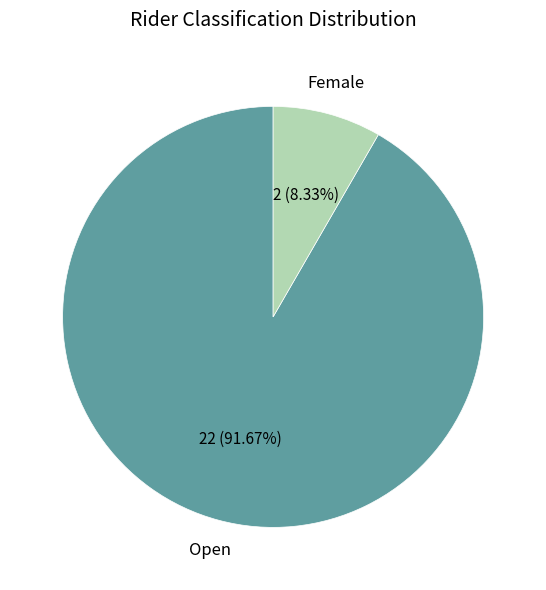

How many slices are in this pie chart?

2